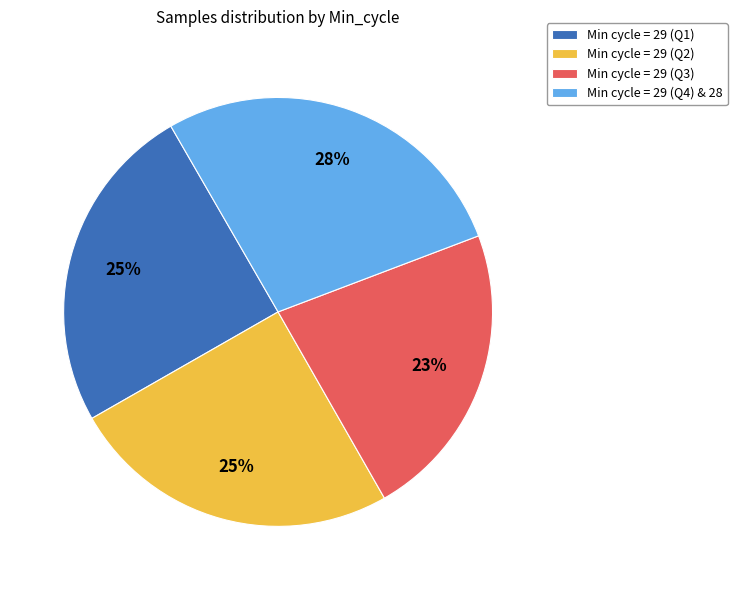

True or false: Min cycle = 29 (Q4) & 28 accounts for 28% of the total.

True